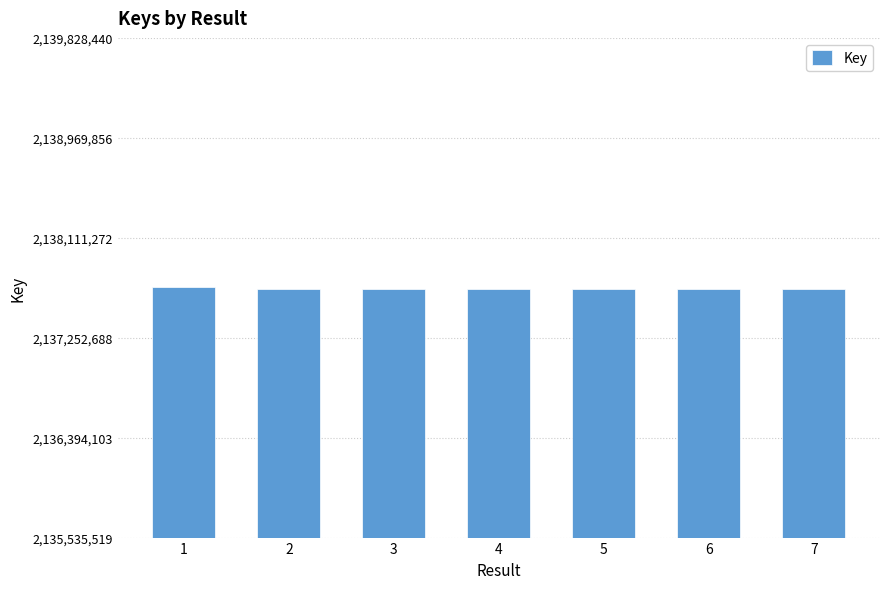

True or false: the data shows 2137673193 at 5.

True